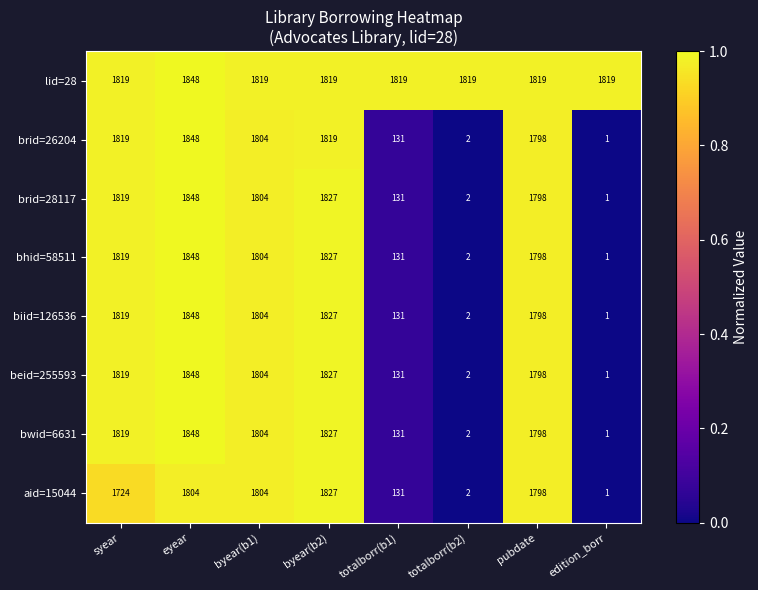

At which category is the sum across all series the highest?

eyear